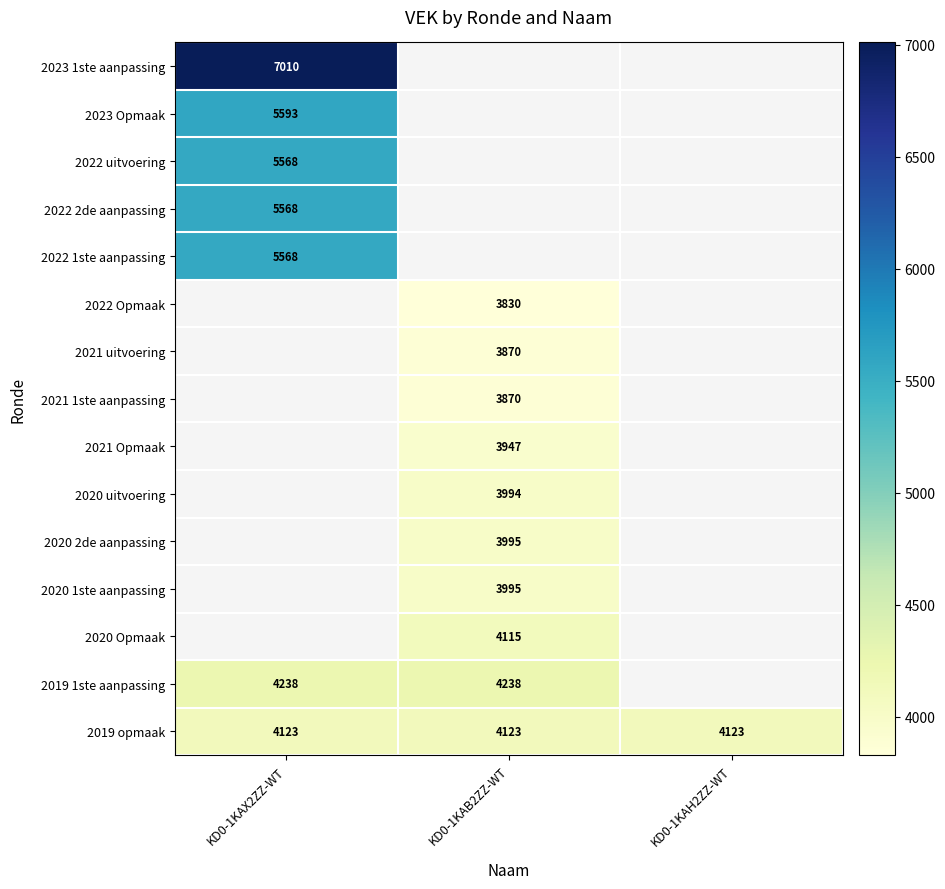

What is the lowest value of the 2019 opmaak series?

4123